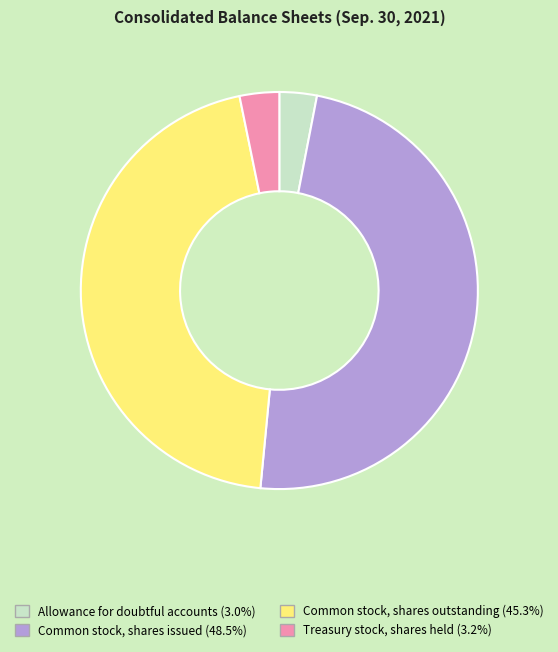

What is the largest slice in the pie chart?

Common stock, shares issued